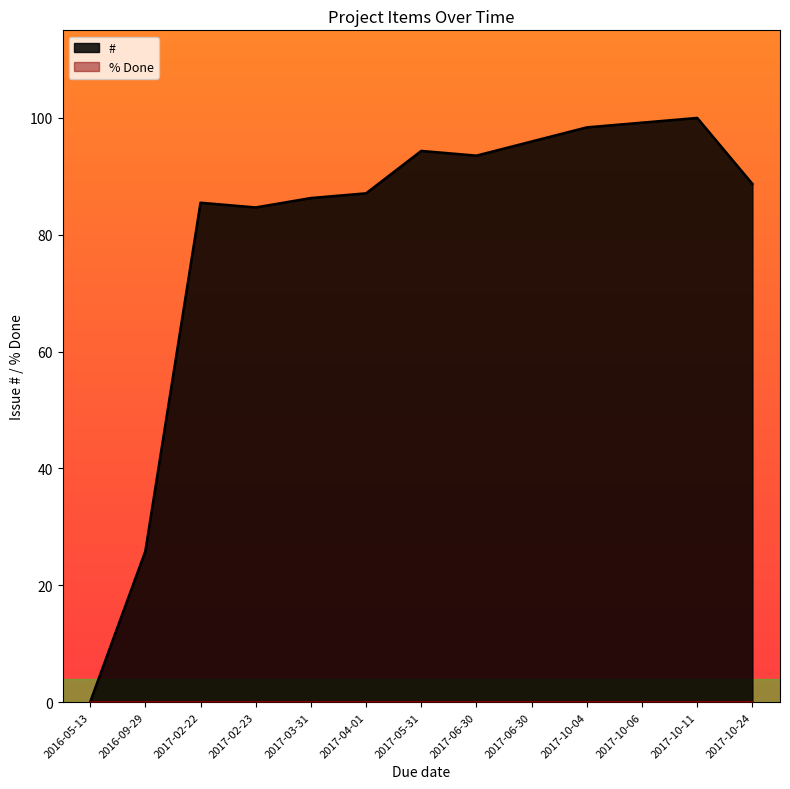

Is it true that the value at 2017-06-30 is 150.6?

False